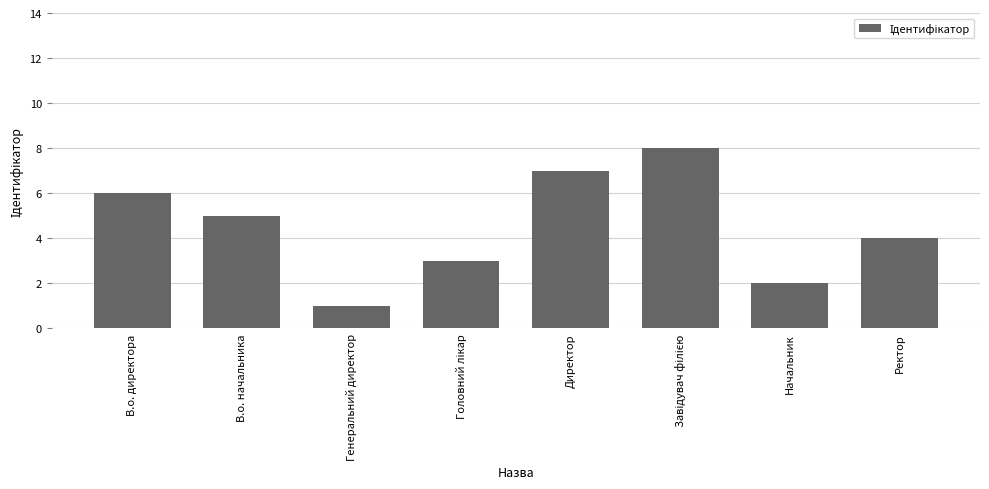

Which has a higher value, В.о. начальника or Начальник?

В.о. начальника